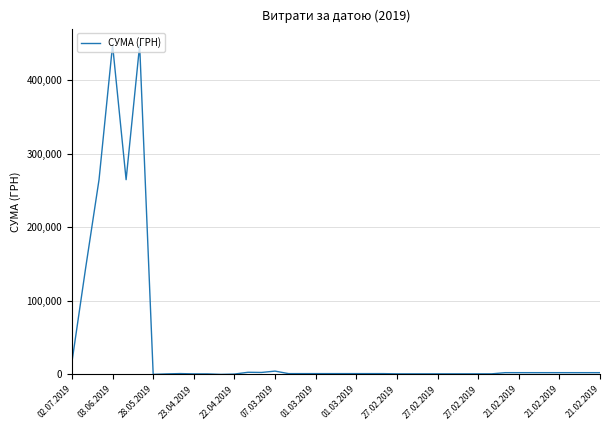

What is the difference between the maximum and minimum values?

447553.1